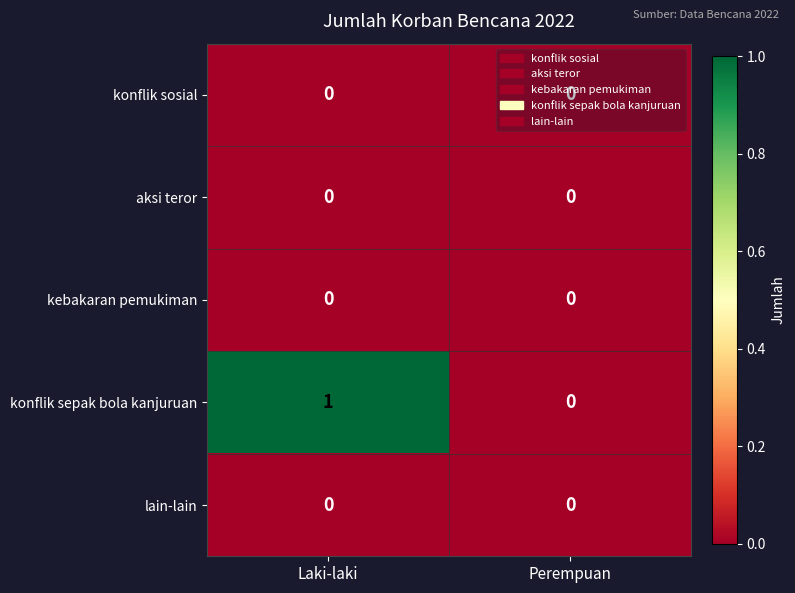

Rank the categories by konflik sepak bola kanjuruan value from highest to lowest.

Laki-laki, Perempuan